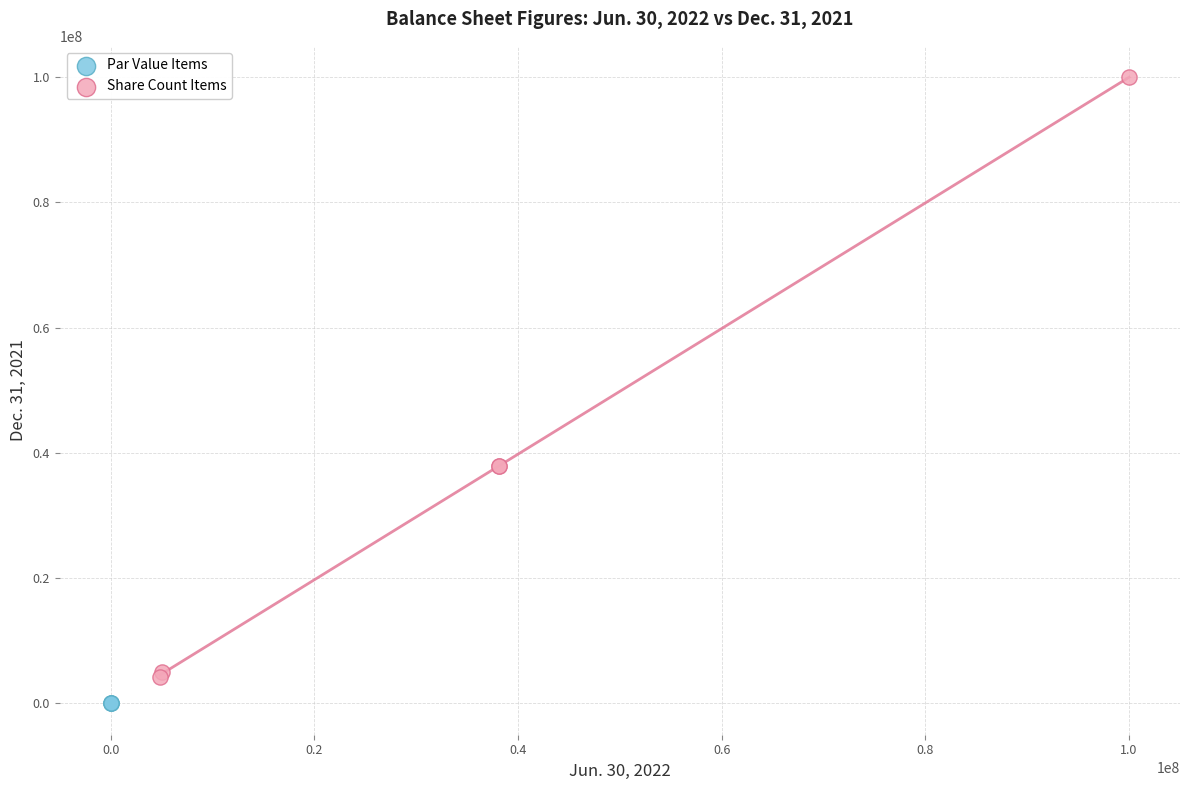

Which series reaches the maximum Y coordinate?

Share Count Items